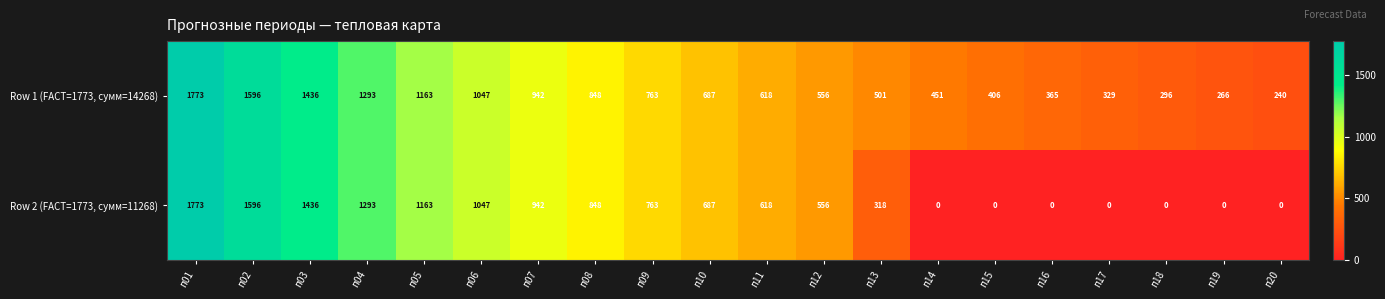

How many values in Row 2 (FACT=1773, сумм=11268) are above zero?

13